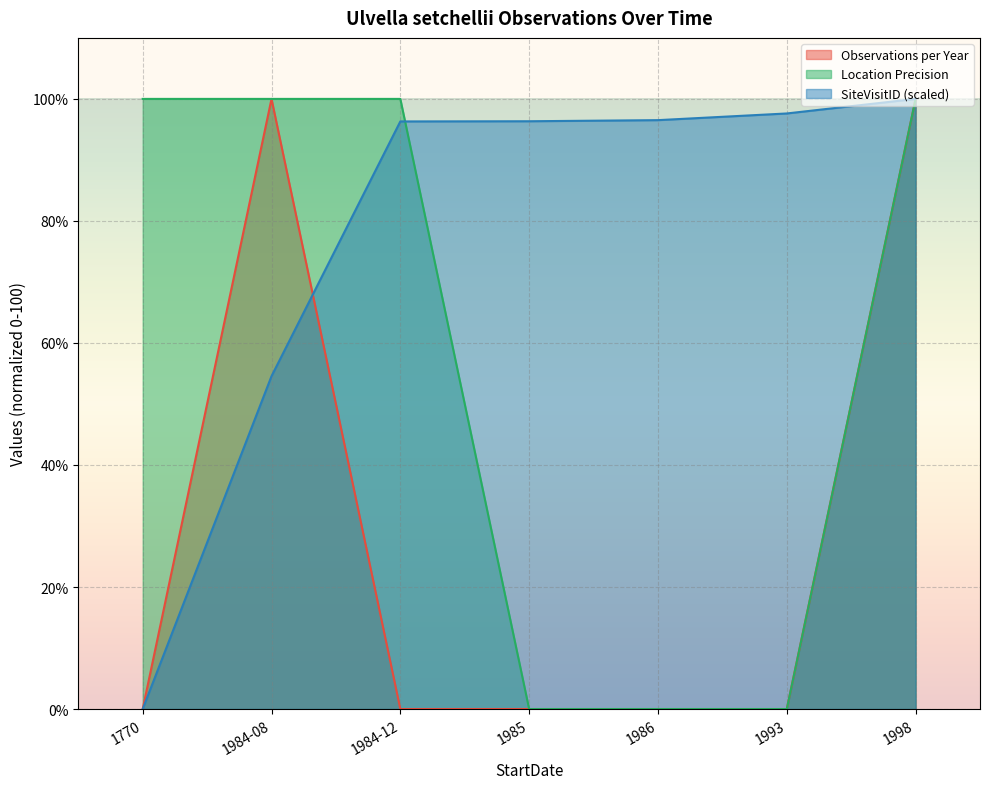

Where do SiteVisitID (scaled) and Location Precision first cross each other?

1984-12 and 1985